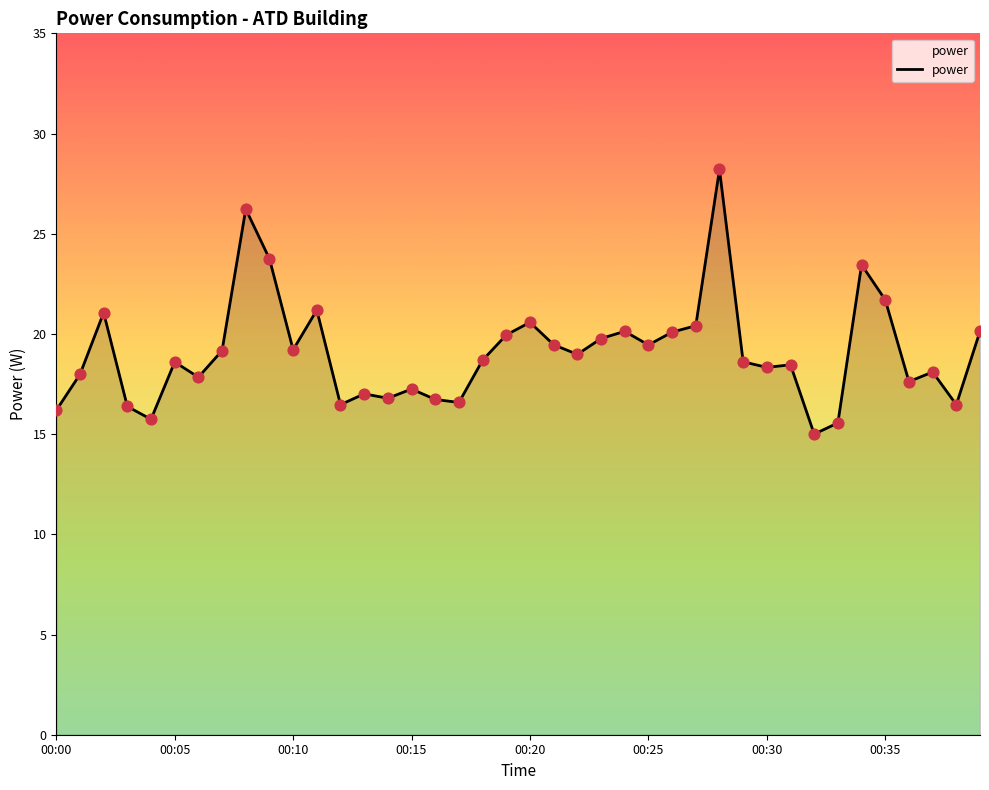

What is the greatest value displayed?

28.2